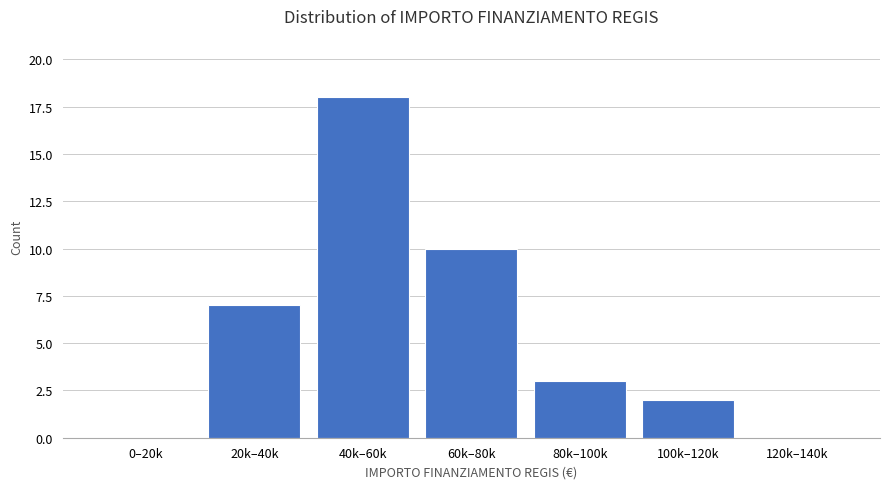

Reading left to right, transcribe all the data shown in this chart.

0–20k=0	20k–40k=7	40k–60k=18	60k–80k=10	80k–100k=3	100k–120k=2	120k–140k=0